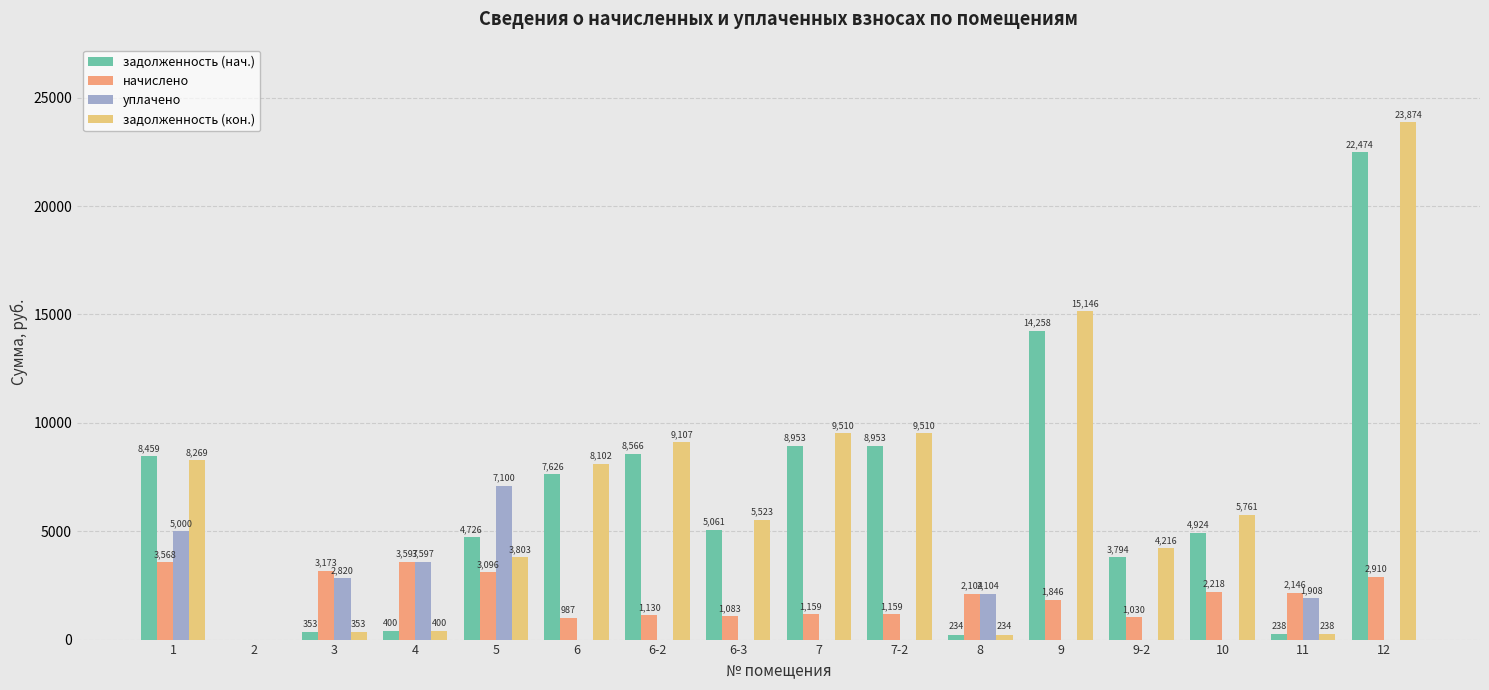

What are all the series names shown in the legend?

задолженность (нач.), начислено, уплачено, задолженность (кон.)